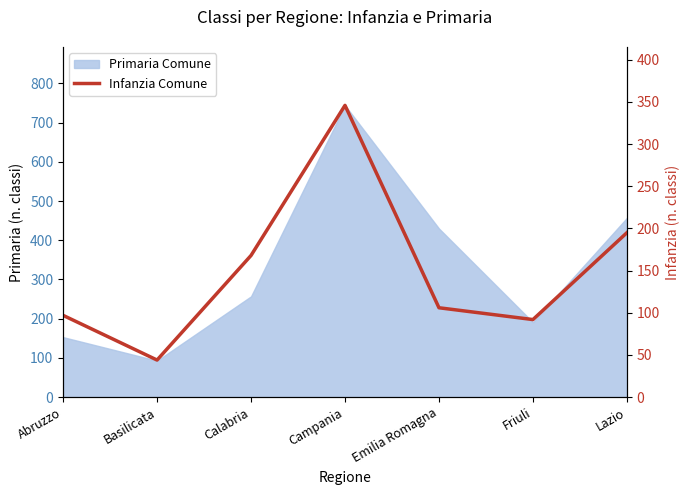

At which label does the data first exceed 106?

Calabria